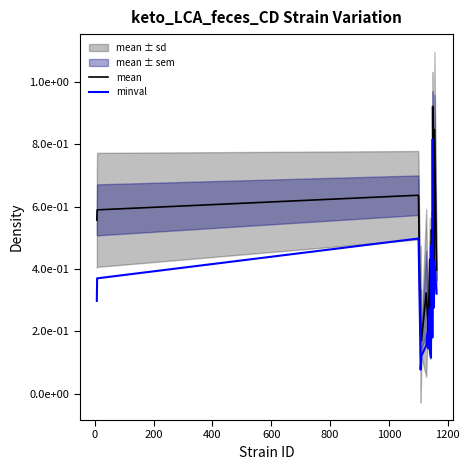

The mean series shows 0.3 at 9. True or false?

False